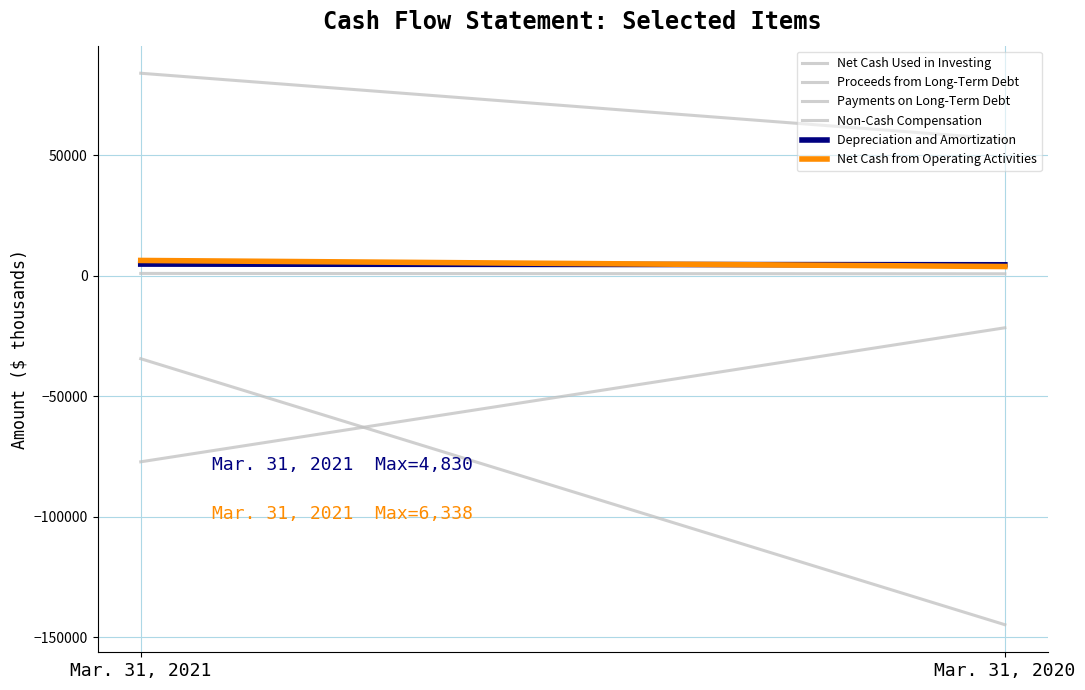

Which has a higher value, Mar. 31, 2021 or Mar. 31, 2020?

Mar. 31, 2021